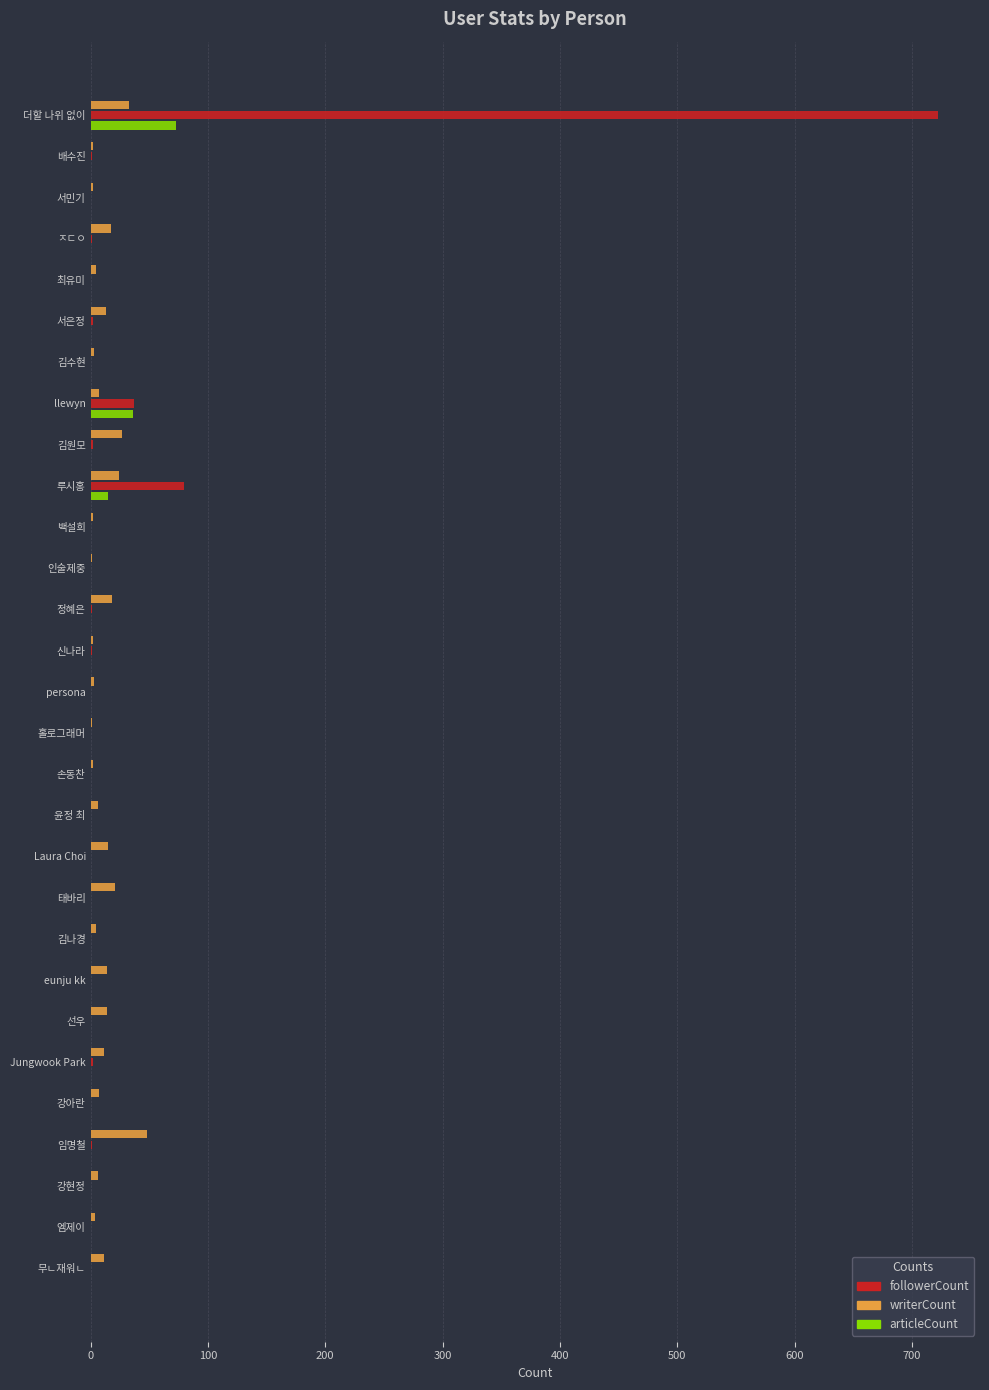

At which category is the sum across all series the highest?

더할 나위 없이